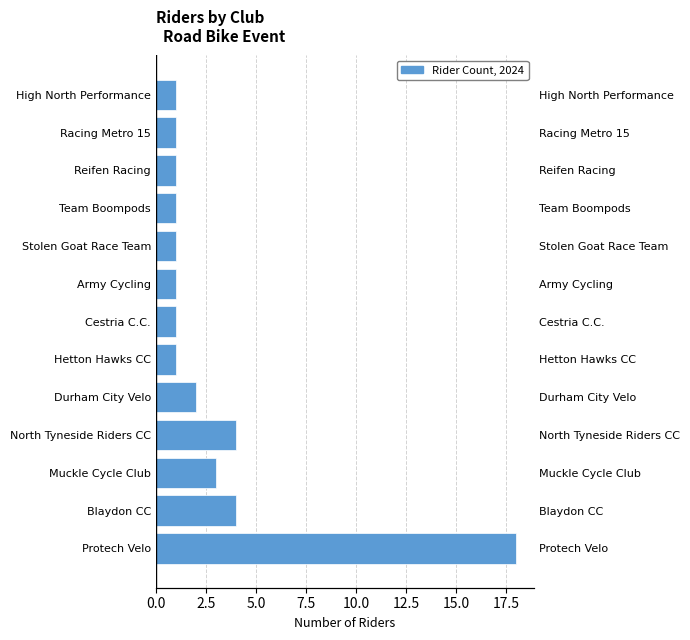

Does the chart contain any negative values?

No